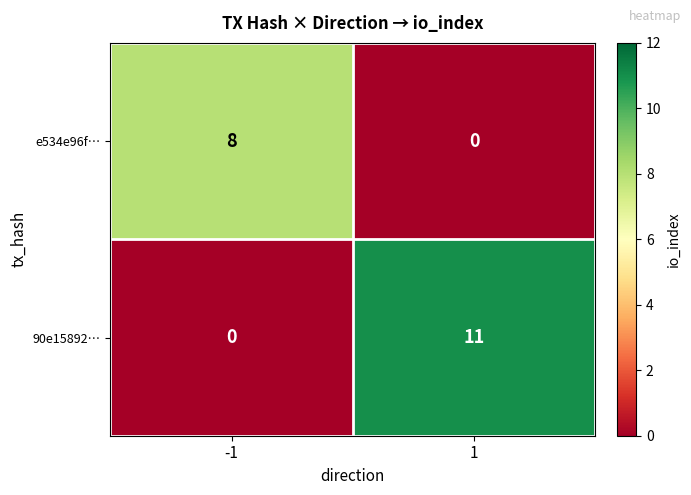

Reading left to right, list all the values displayed in this chart.

e534e96f…: 8	0
90e15892…: 0	11